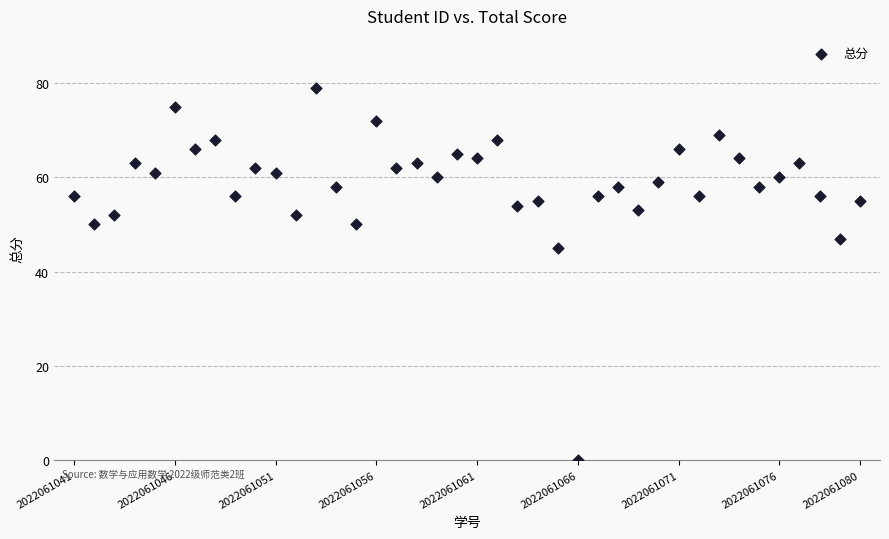

What is the range of X values (max minus min)?

39